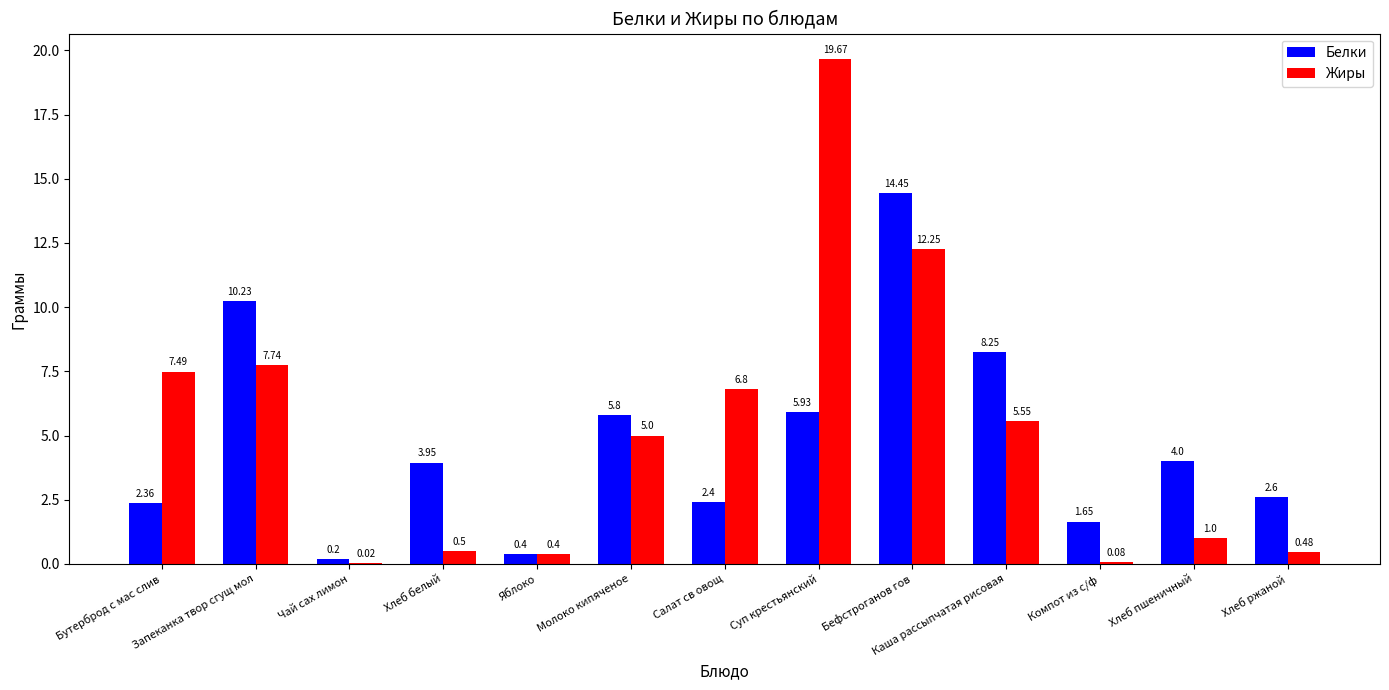

At which category is the sum across all series the highest?

Бефстроганов гов